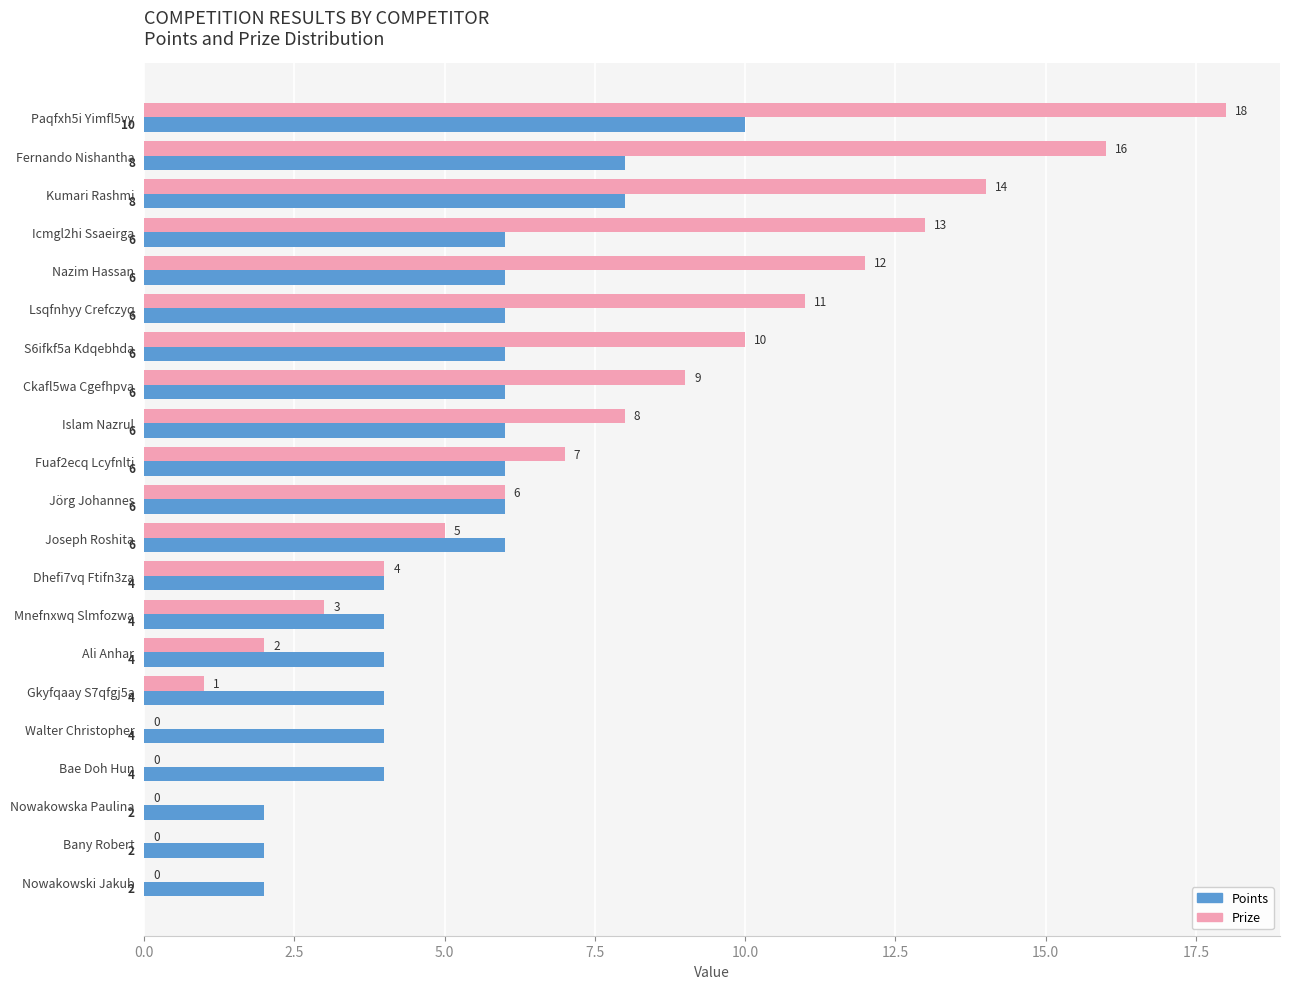

What is the sum of all Points values?

110